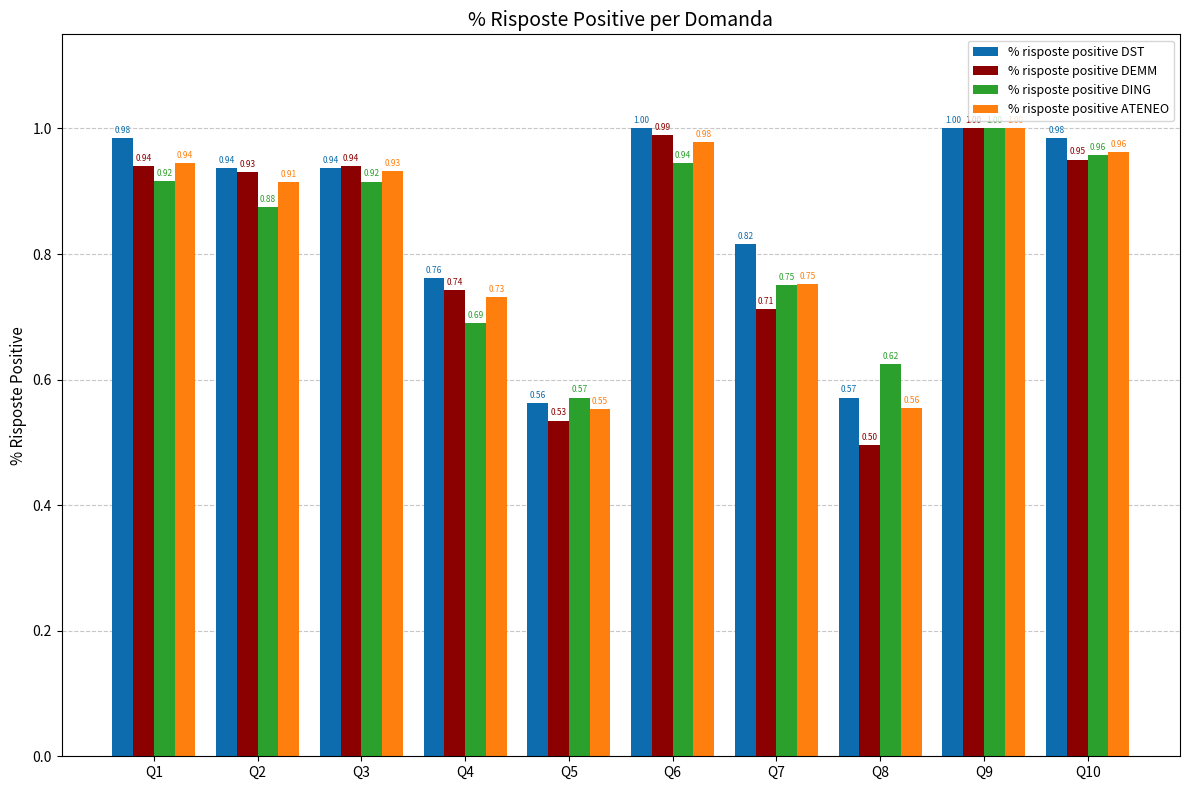

How many distinct data groups are displayed?

4